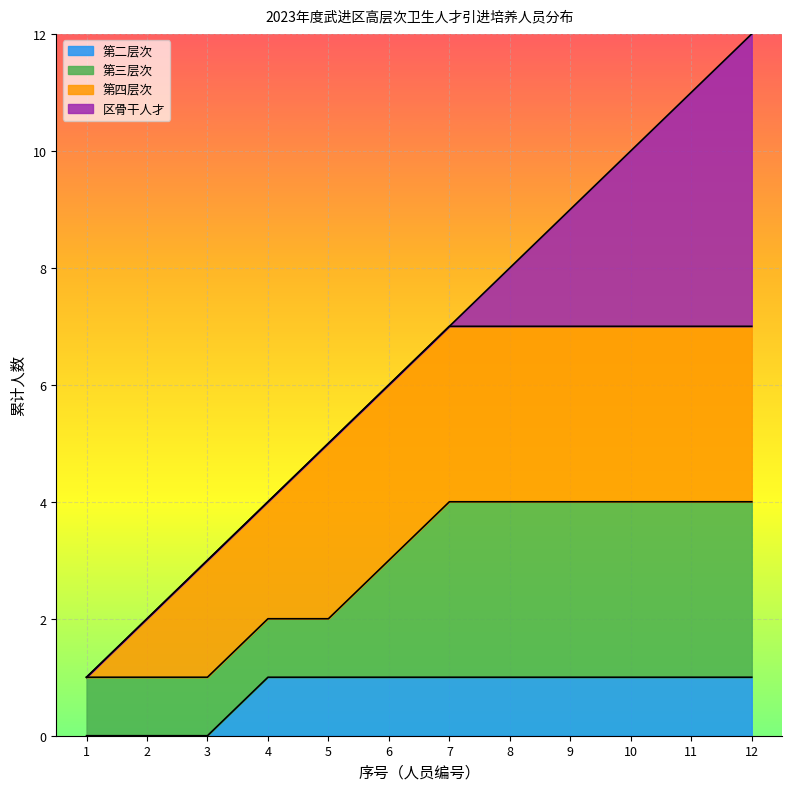

The value of 第二层次 at 2 is 0. True or false?

True